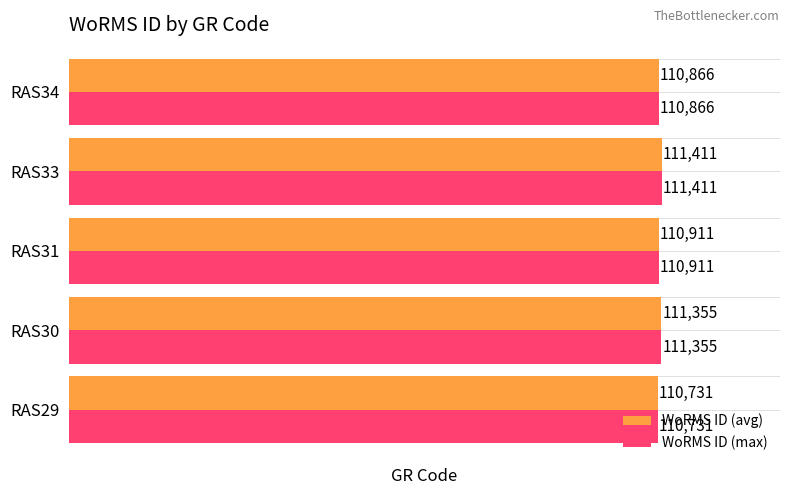

What is the highest value of the WoRMS ID (max) series?

111411